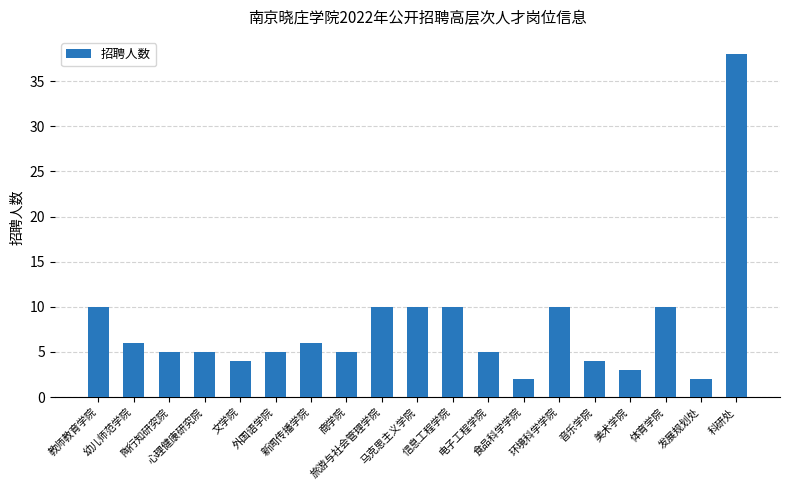

Reading left to right, transcribe all the data shown in this chart.

教师教育学院=10	幼儿师范学院=6	陶行知研究院=5	心理健康研究院=5	文学院=4	外国语学院=5	新闻传播学院=6	商学院=5	旅游与社会管理学院=10	马克思主义学院=10	信息工程学院=10	电子工程学院=5	食品科学学院=2	环境科学学院=10	音乐学院=4	美术学院=3	体育学院=10	发展规划处=2	科研处=38